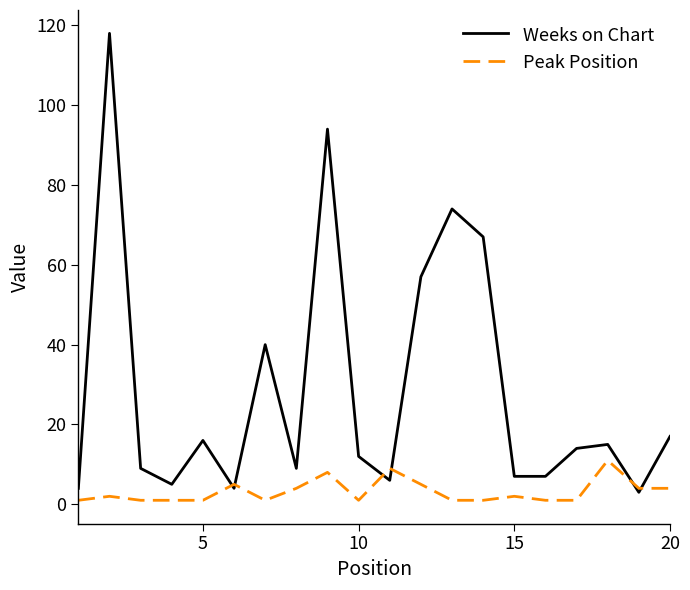

Which series has the largest total across all categories?

Weeks on Chart